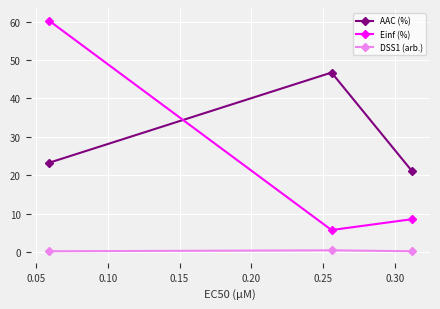

What is the value of the DSS1 (arb.) point at the 1st from the left?

0.2